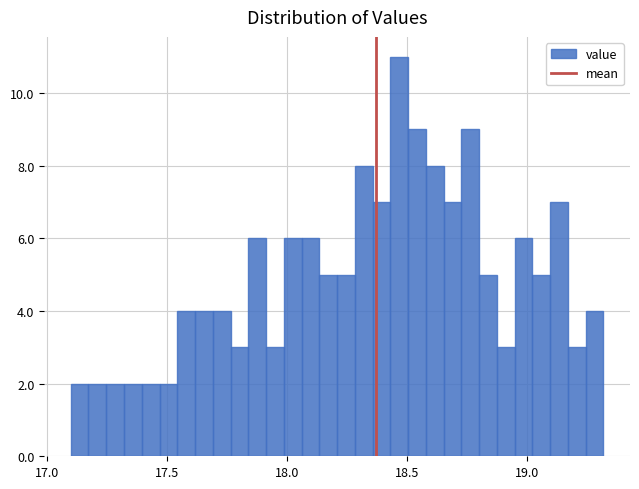

Around what value on the x-axis is the tallest bar? Give the approximate position of its centre, as read against the axis.

18.45